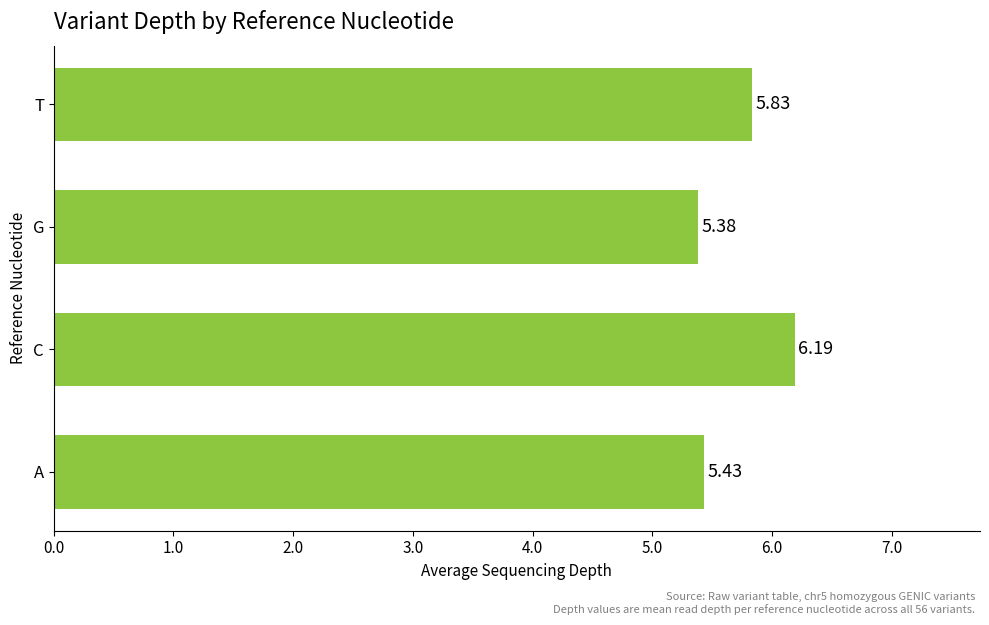

Which category has the lowest value across all series?

G